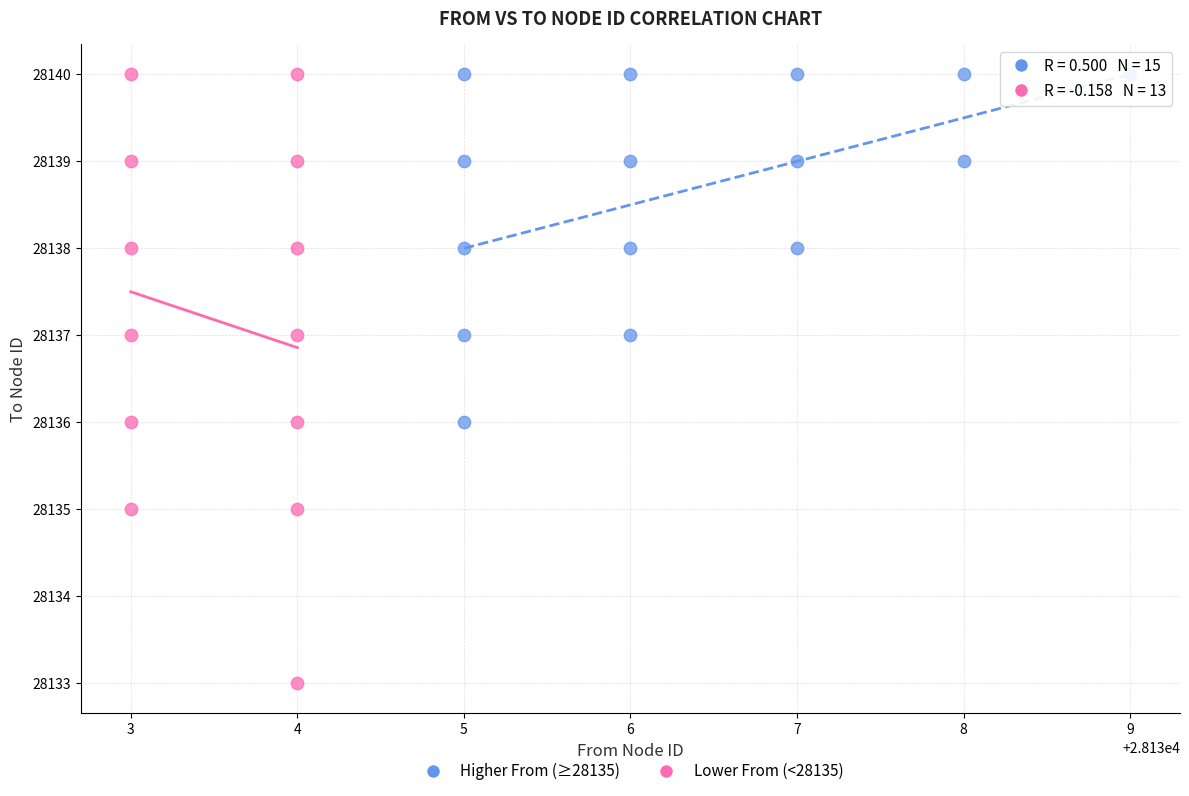

Which series has the largest Y range (max minus min)?

Lower From (<28135)